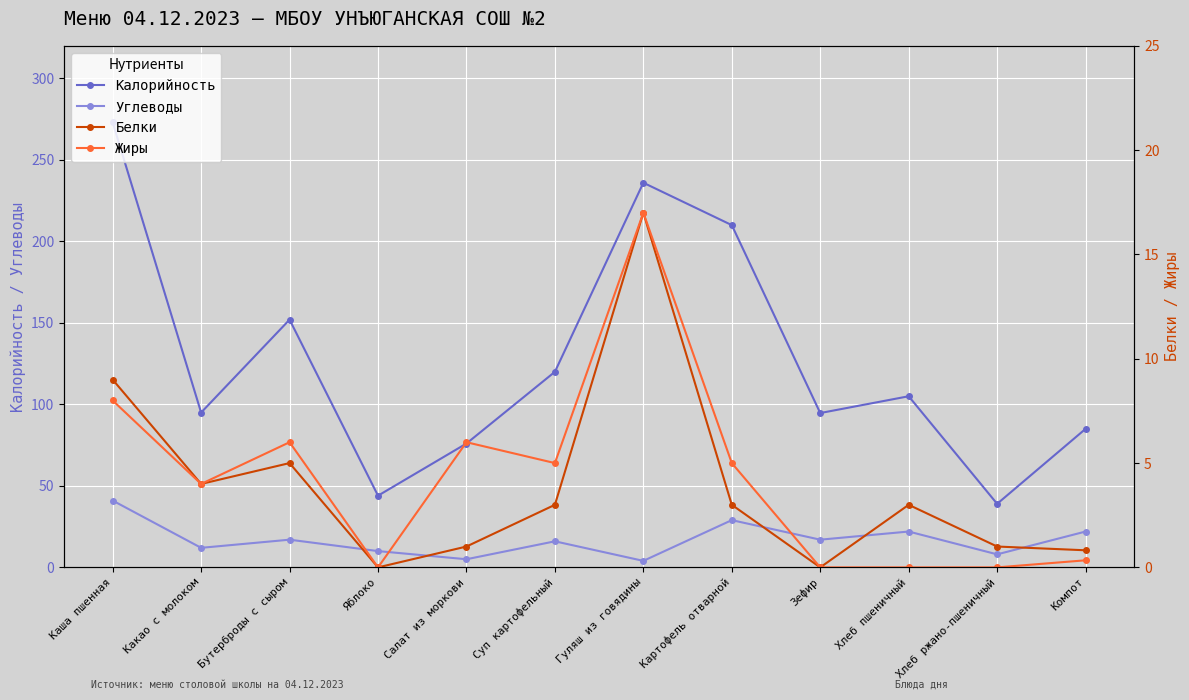

How many data points in Калорийность are less than 105?

6